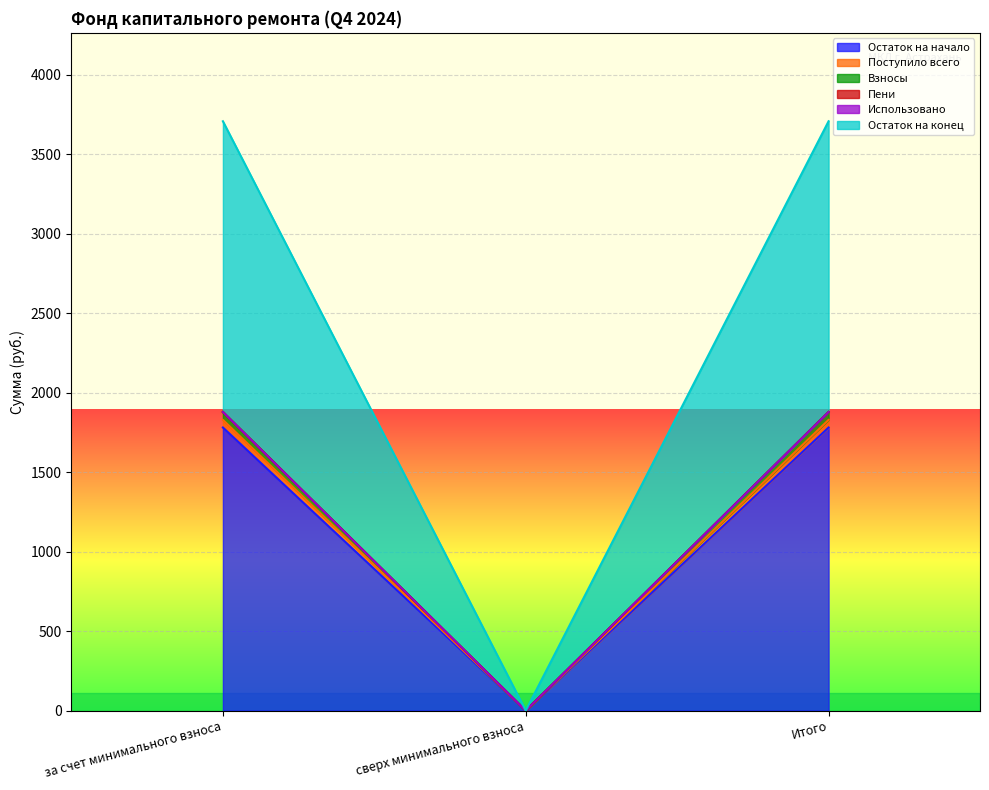

Which has a higher value, сверх минимального взноса or за счет минимального взноса?

за счет минимального взноса